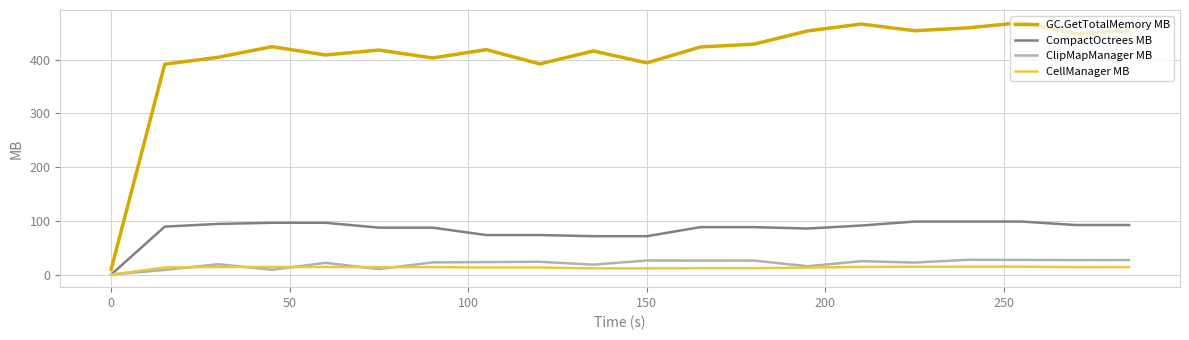

What is the highest value of the CompactOctrees MB series?

98.7